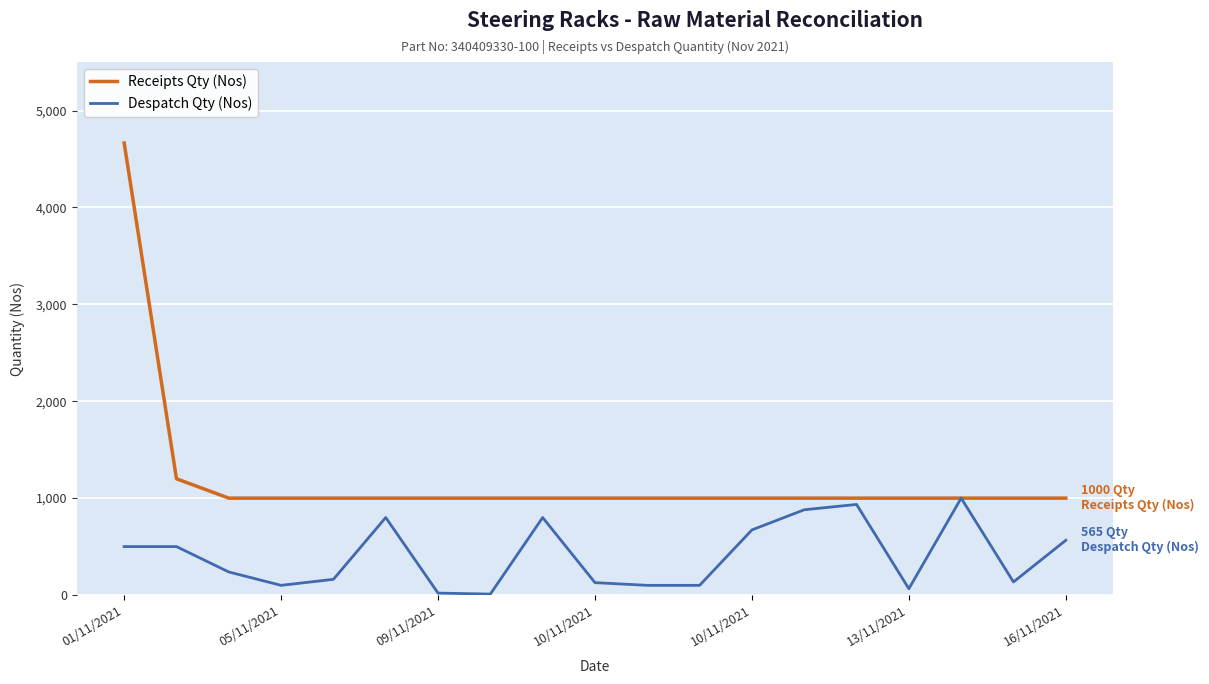

Which series has the largest total across all categories?

Receipts Qty (Nos)